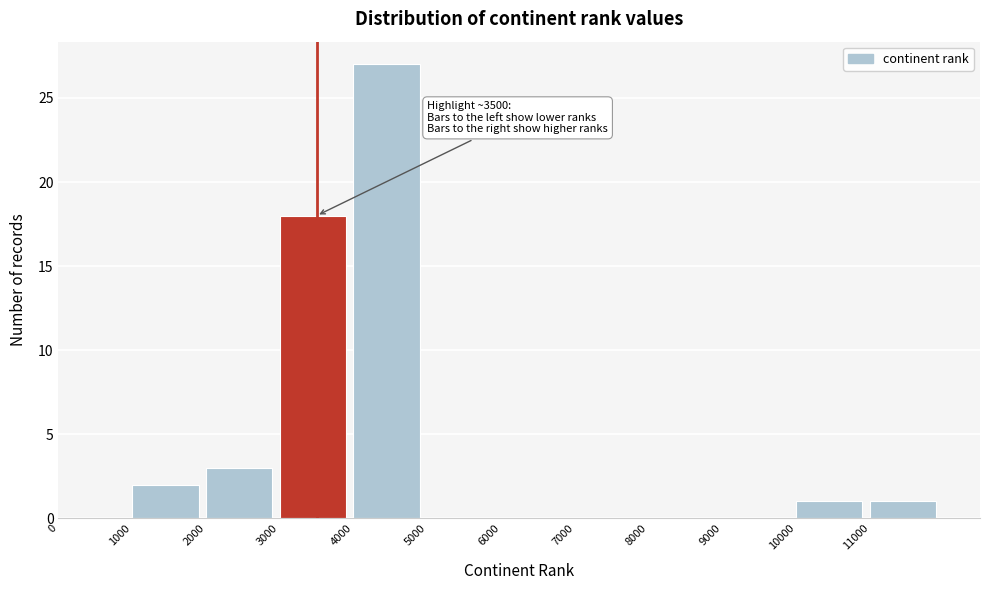

Which range on the x-axis has the tallest bar?

4000 to 5000